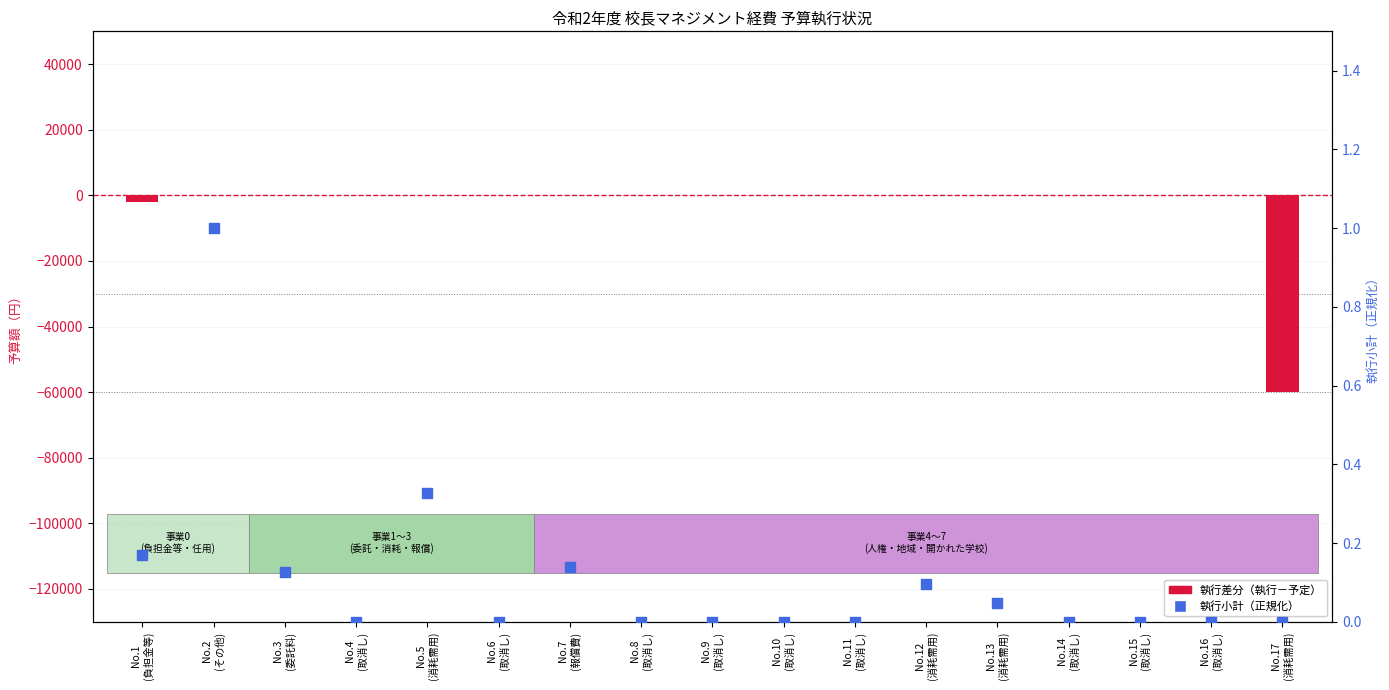

At how many categories does at least one series exceed -6613?

17